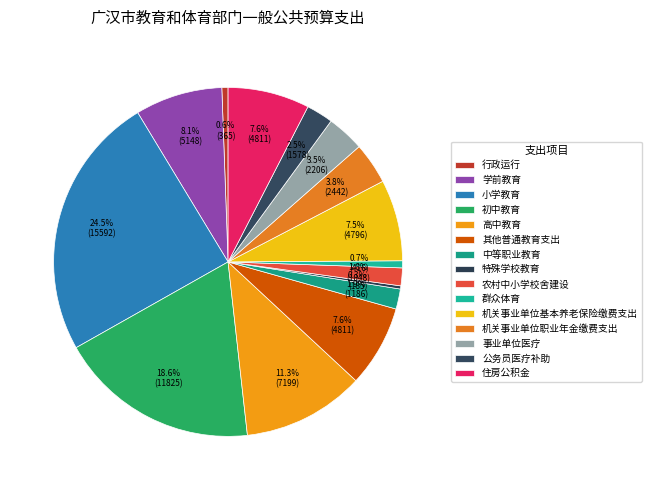

What portion of the pie excludes 学前教育?

91.9%